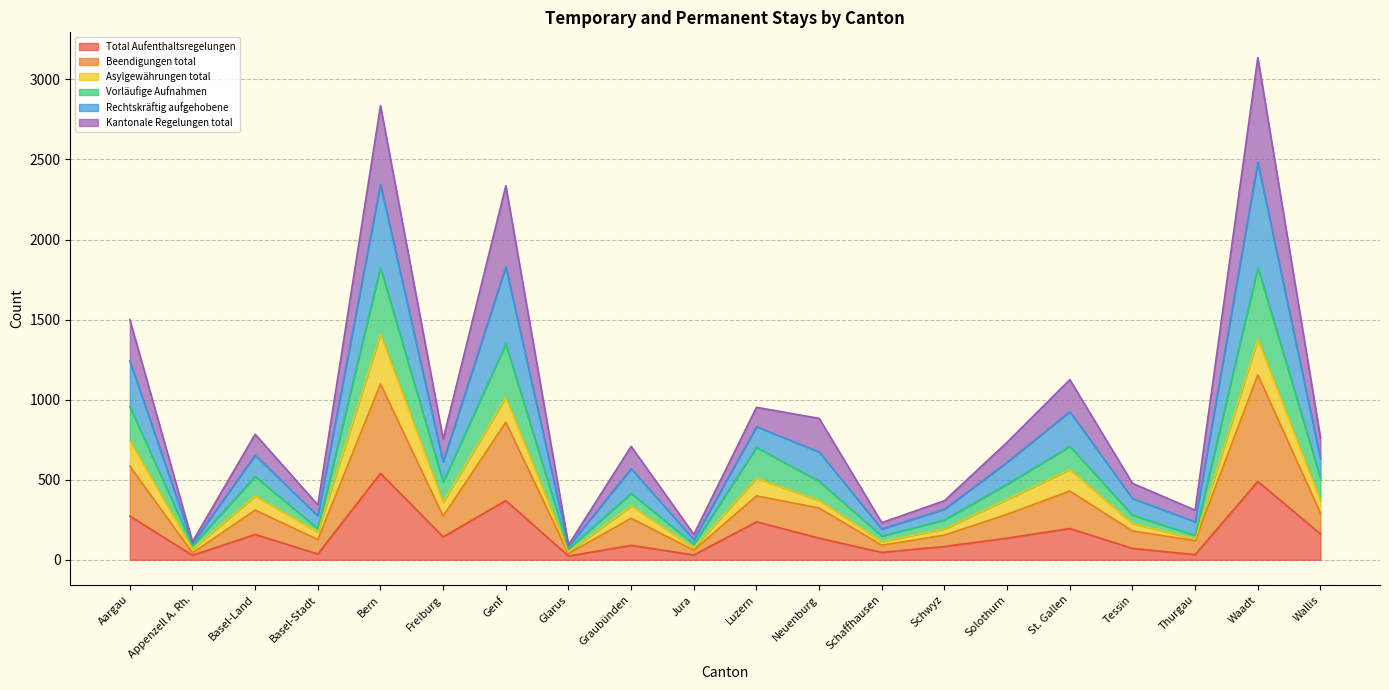

What position from the right is Basel-Land?

18